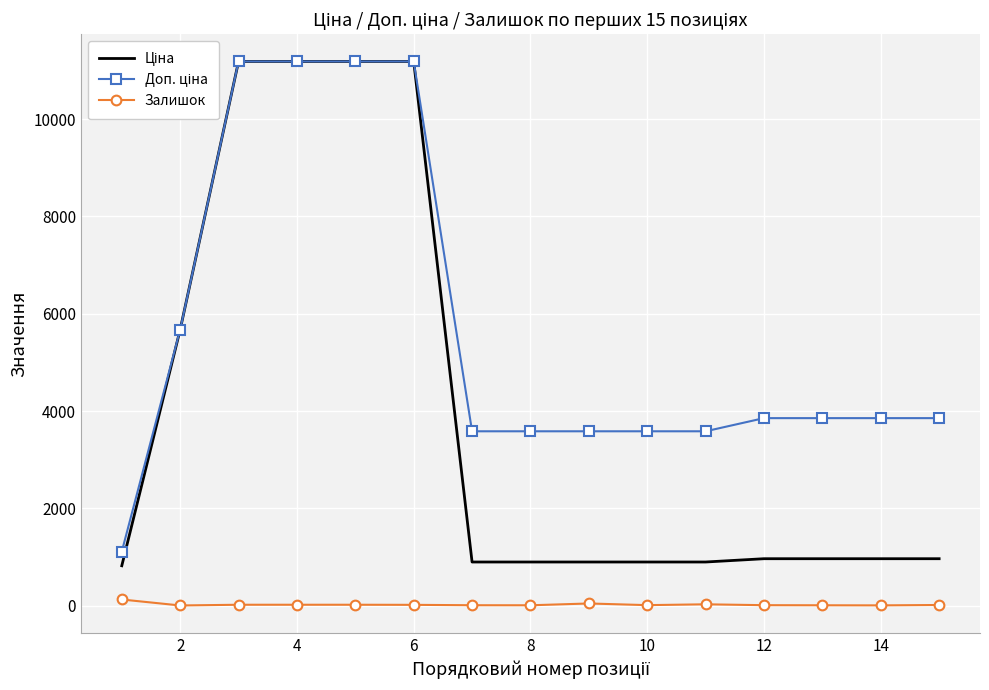

What is the maximum value shown in the chart?

11188.2